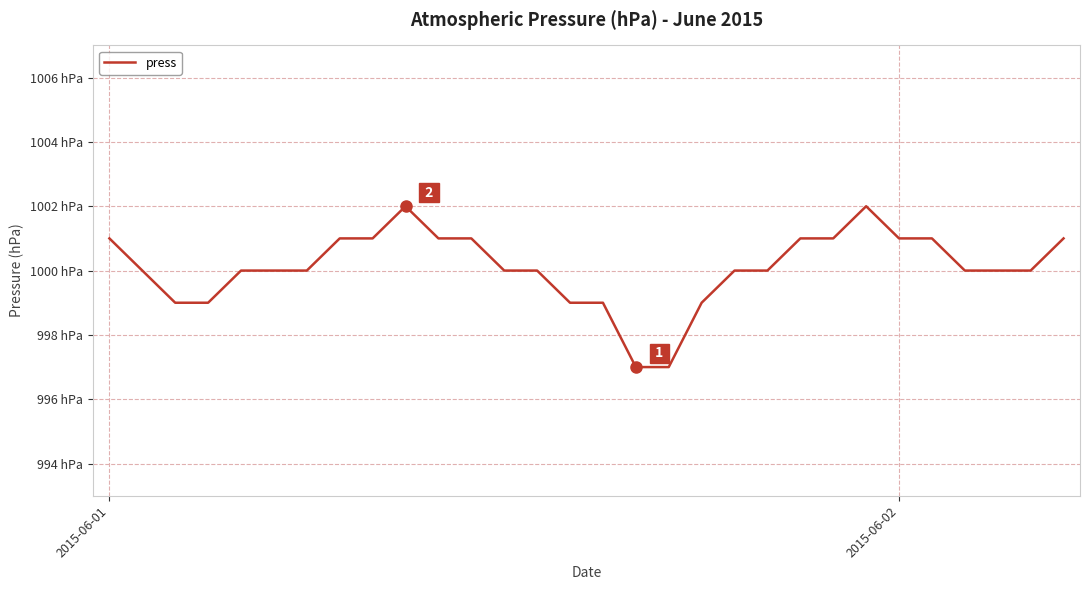

Is this an area chart (filled region under the line)?

No